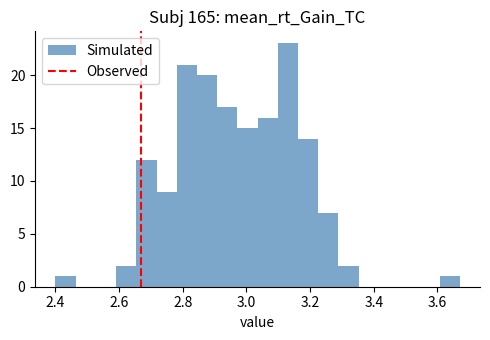

Around what value on the x-axis is the tallest bar? Give the approximate position of its centre, as read against the axis.

3.14